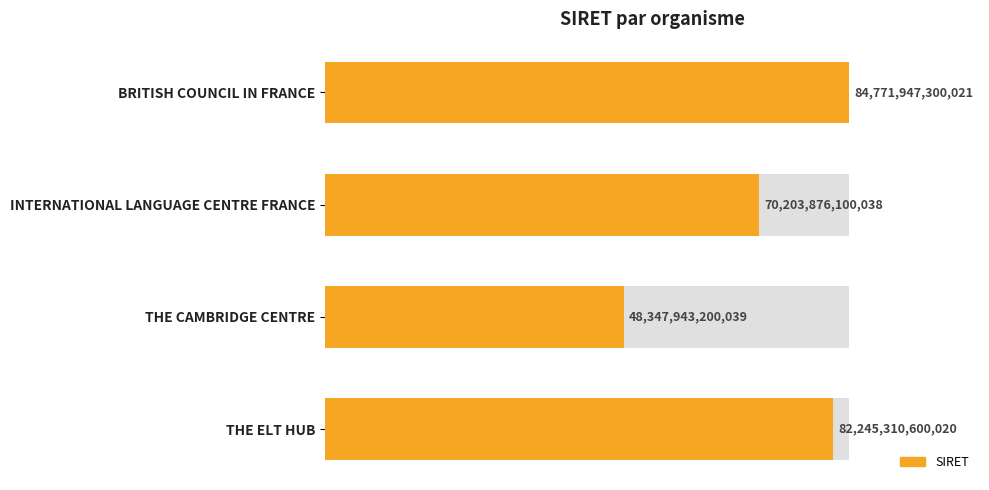

Between INTERNATIONAL LANGUAGE CENTRE FRANCE and THE ELT HUB, which is larger?

THE ELT HUB